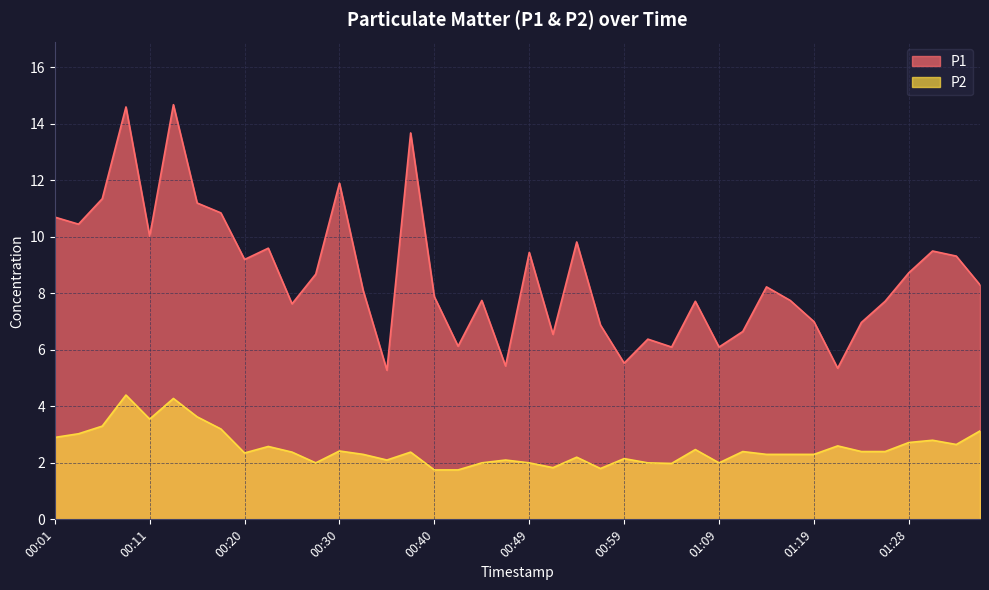

What is the difference between the maximum and minimum values in the P2 series?

2.7